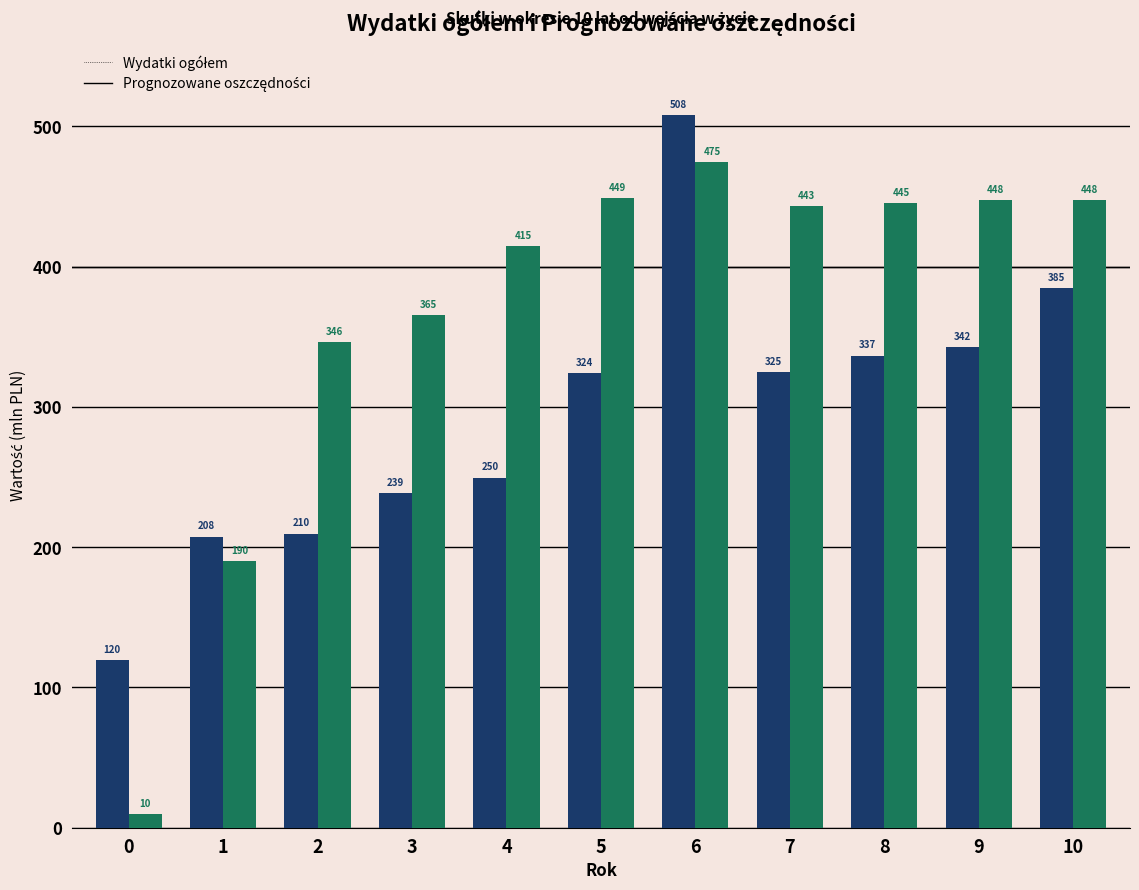

At which category is the sum across all series the highest?

6